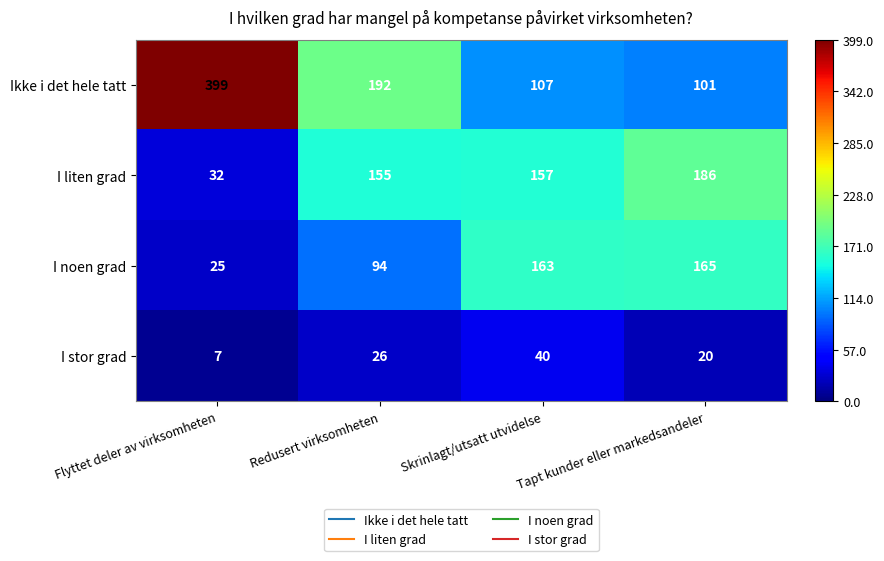

The Ikke i det hele tatt series shows 64 at Tapt kunder eller markedsandeler. True or false?

False